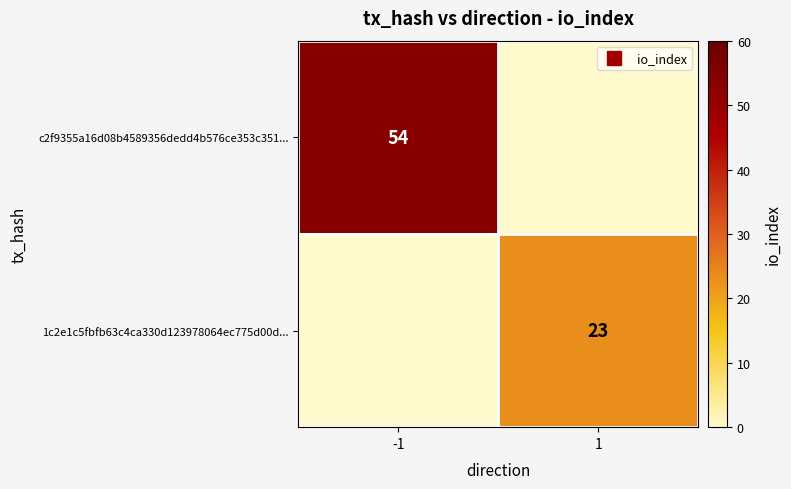

The value of 1c2e1c5fbfb63c4ca330d123978064ec775d00d... at -1 is 0. True or false?

True